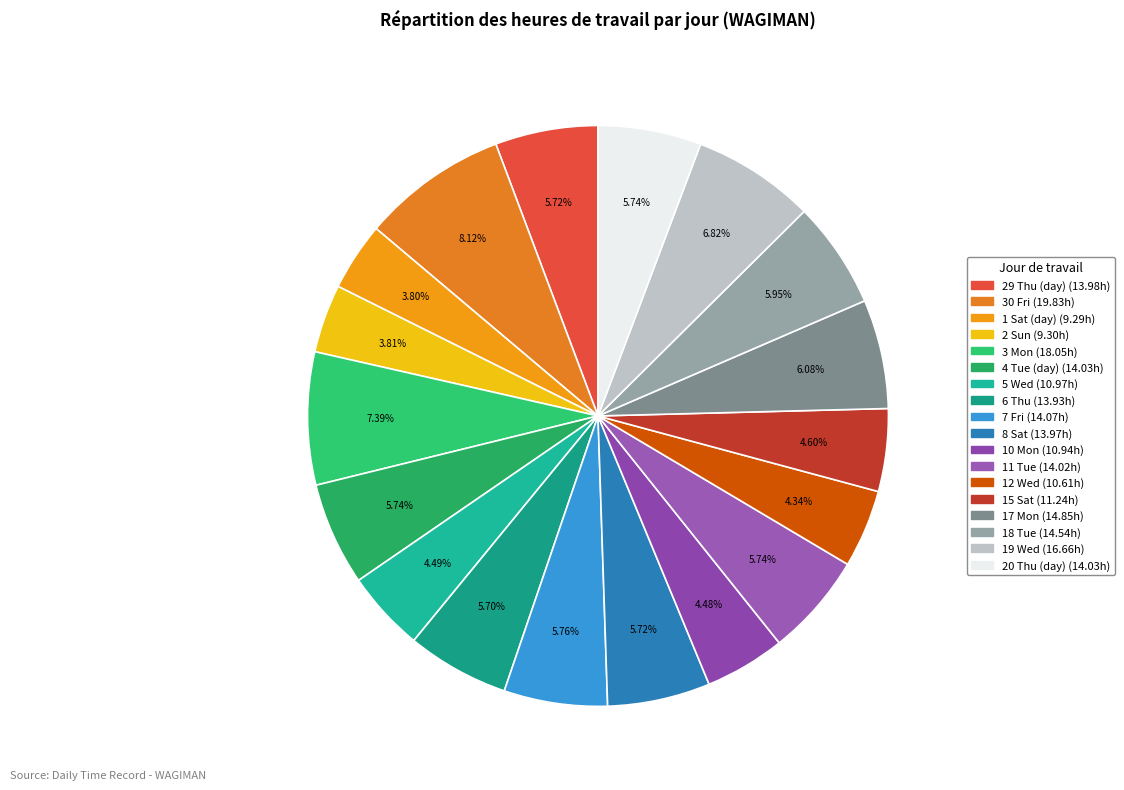

How many slices are in this pie chart?

18